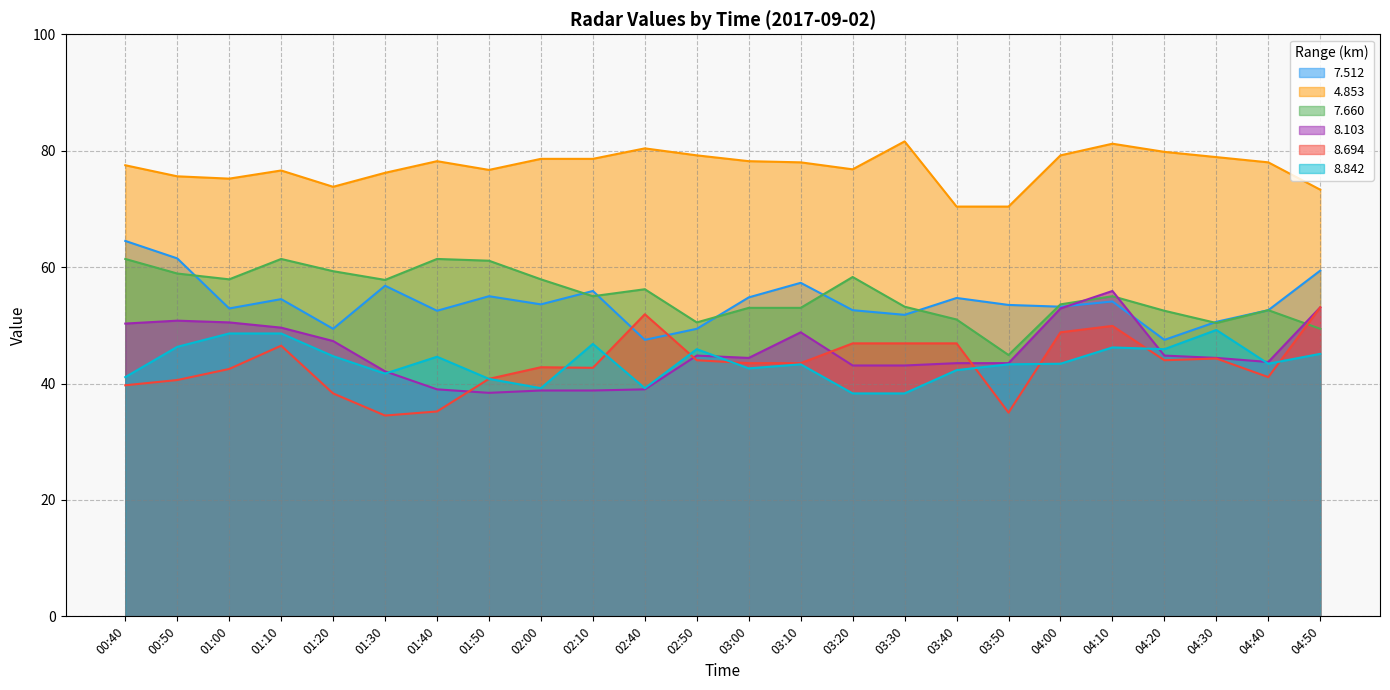

The 8.103 series shows 43.7 at 04:40. True or false?

True